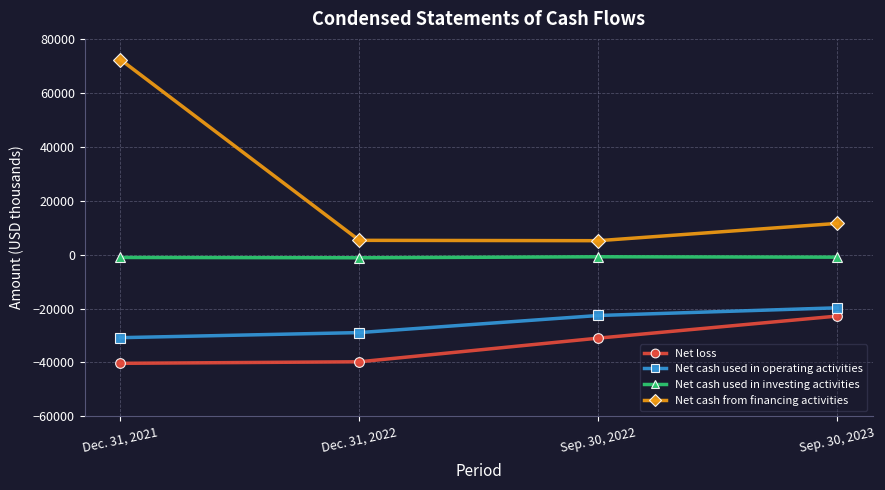

True or false: Net cash from financing activities and Net cash used in investing activities intersect in this chart.

False